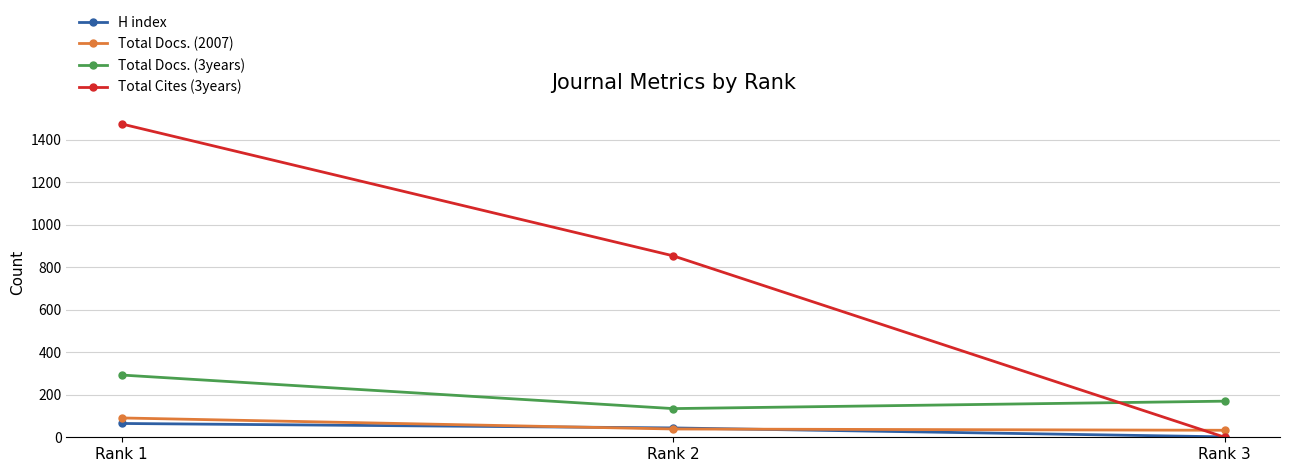

What is the approximate value of H index at Rank 1, to the nearest 5?

65